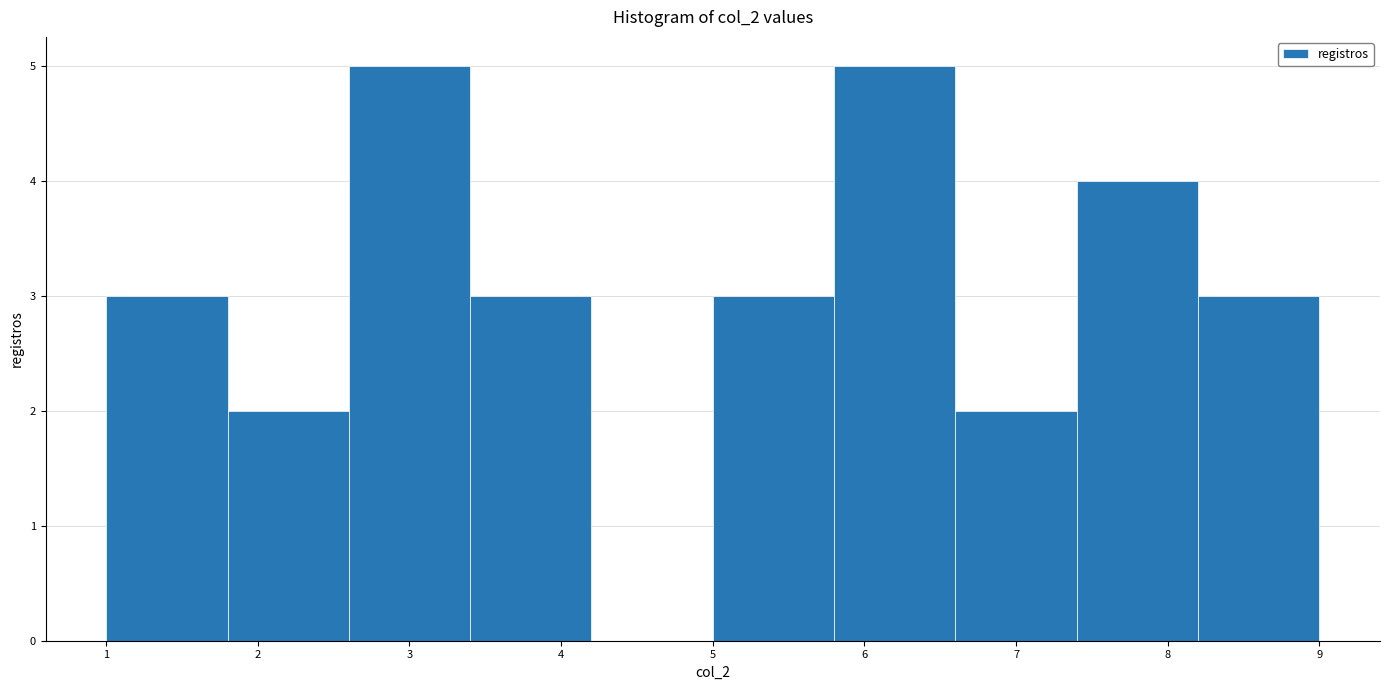

Reading left to right, transcribe this chart: for each bar, give the range it covers on the x-axis and its height. The values are not printed on the chart, so give them approximately, as read against the axis.

1.0 to 1.8: 3
1.8 to 2.6: 2
2.6 to 3.4: 5
3.4 to 4.2: 3
4.2 to 5.0: 0
5.0 to 5.8: 3
5.8 to 6.6: 5
6.6 to 7.4: 2
7.4 to 8.2: 4
8.2 to 9.0: 3